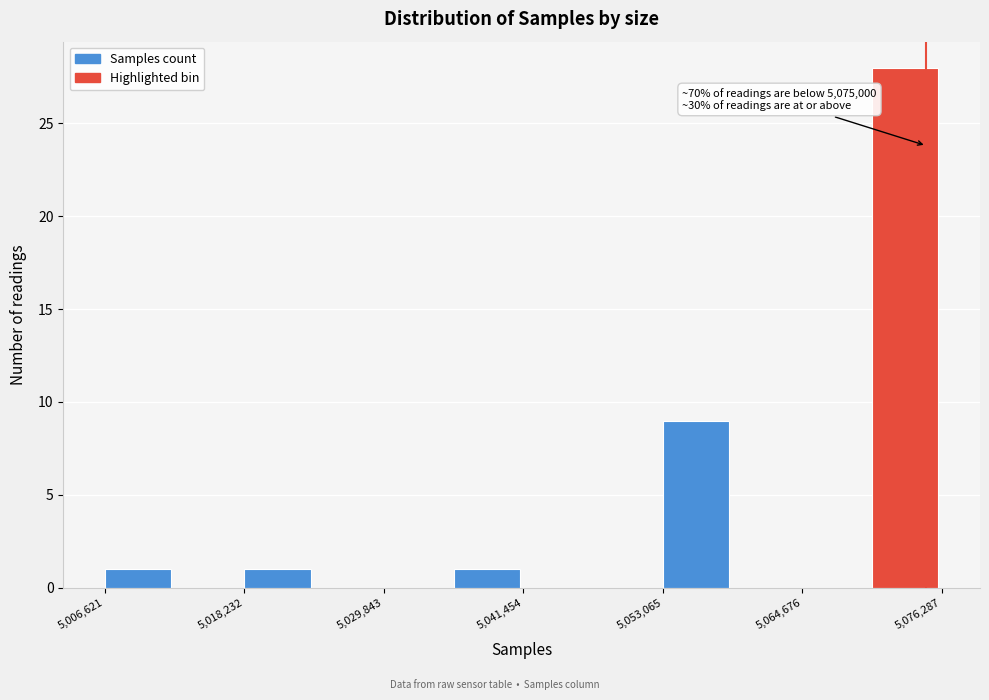

Read against the x-axis, roughly where is the centre of the tallest bar?

5074000